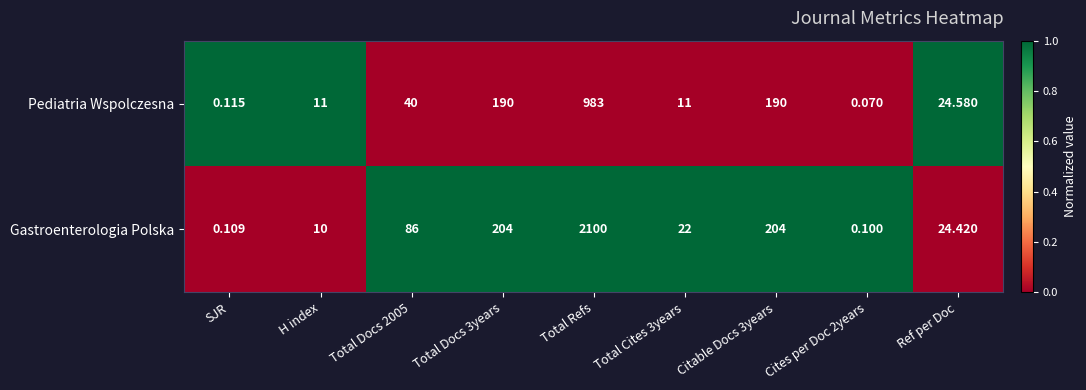

At which category is the sum across all series the highest?

Total Refs